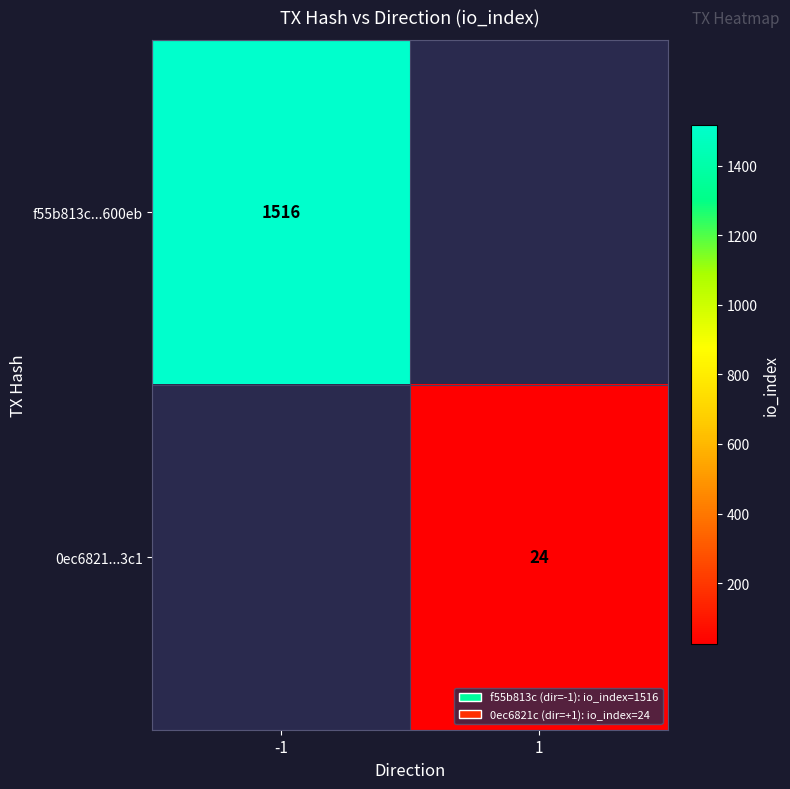

How many data points does each series have?

2